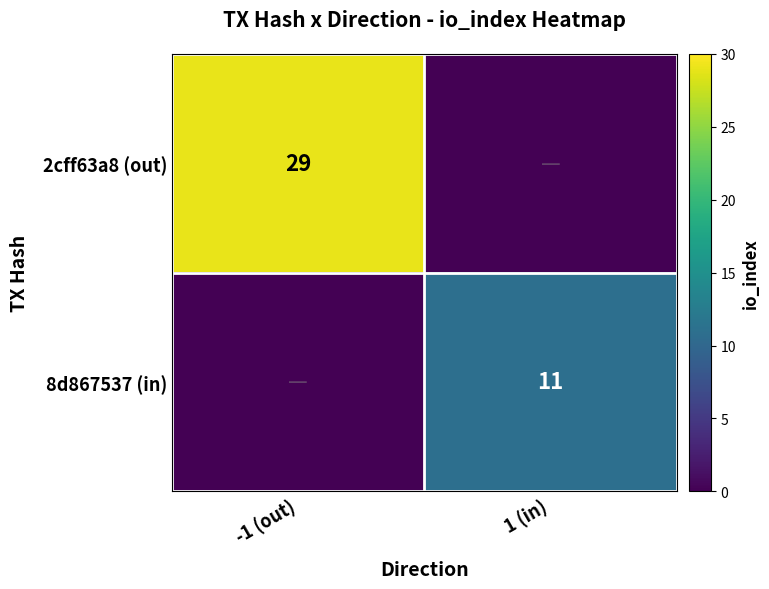

True or false: 8d867537 (in) has a value of 11 at 1 (in).

True